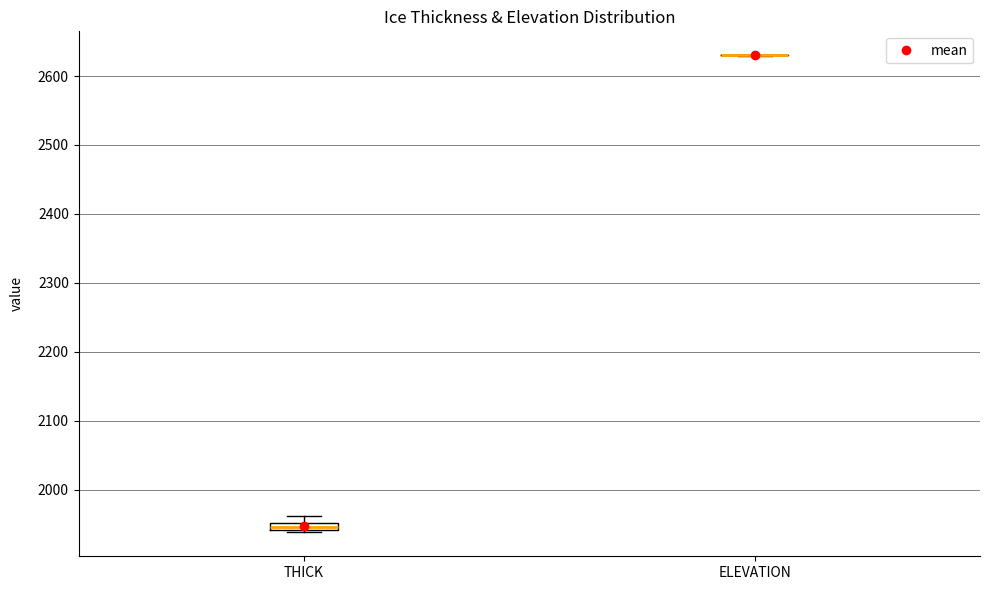

Which box is the tallest, from its lower edge to its upper edge?

THICK